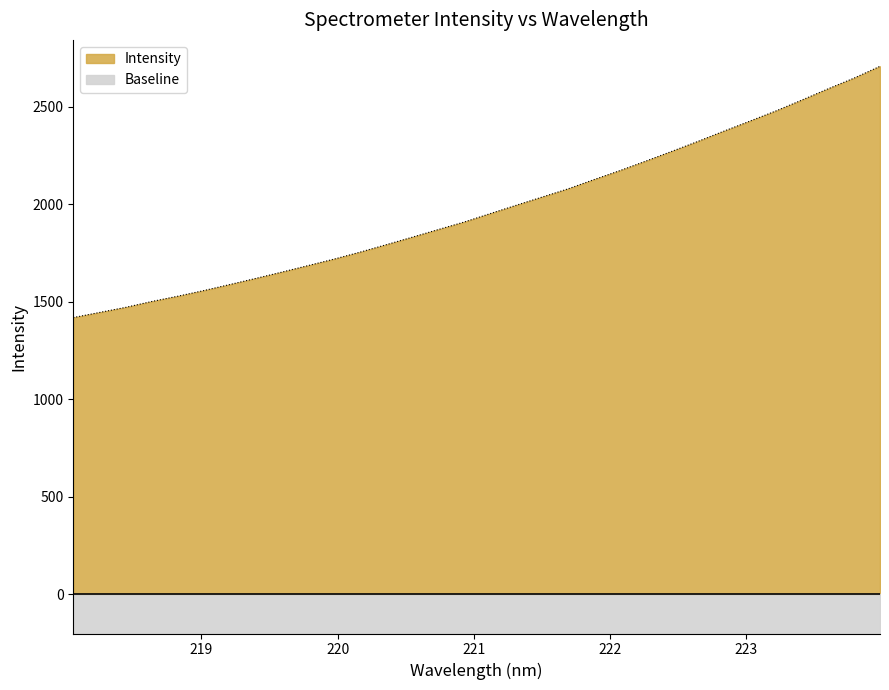

What is the highest value of the Baseline series?

200.0